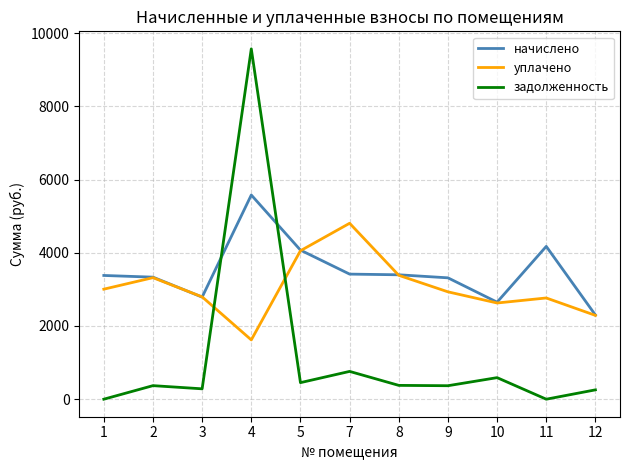

What is the sum of the уплачено values at 9 and 10?

5560.4